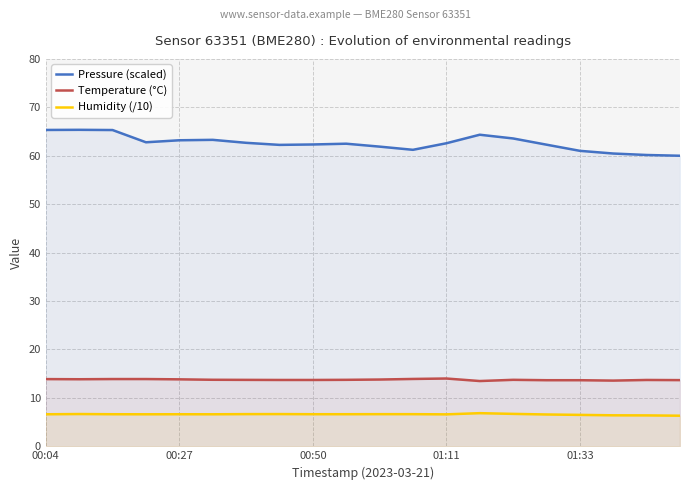

Reading left to right, transcribe all the data shown in this chart.

Pressure (scaled): 65.3	65.4	65.3	62.8	63.2	63.3	62.7	62.2	62.3	62.5	61.9	61.2	62.6	64.3	63.6	62.3	61.0	60.5	60.2	60.0
Temperature (°C): 13.9	13.8	13.9	13.9	13.8	13.7	13.7	13.7	13.7	13.7	13.8	13.9	14.0	13.5	13.7	13.7	13.7	13.6	13.7	13.7
Humidity (/10): 6.6	6.7	6.6	6.6	6.6	6.6	6.6	6.7	6.6	6.6	6.6	6.6	6.6	6.8	6.7	6.6	6.5	6.4	6.4	6.3